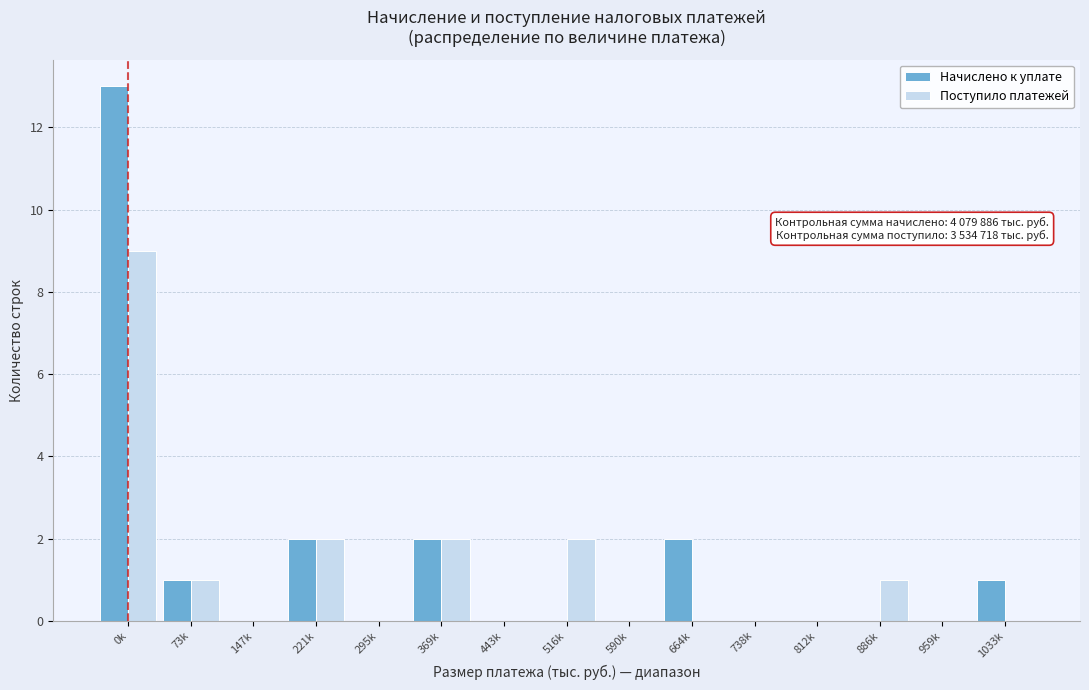

Reading right to left, list all the values displayed in this chart.

Начислено к уплате: 1033k=1	959k=0	886k=0	812k=0	738k=0	664k=2	590k=0	516k=0	443k=0	369k=2	295k=0	221k=2	147k=0	73k=1	0k=13
Поступило платежей: 1033k=0	959k=0	886k=1	812k=0	738k=0	664k=0	590k=0	516k=2	443k=0	369k=2	295k=0	221k=2	147k=0	73k=1	0k=9